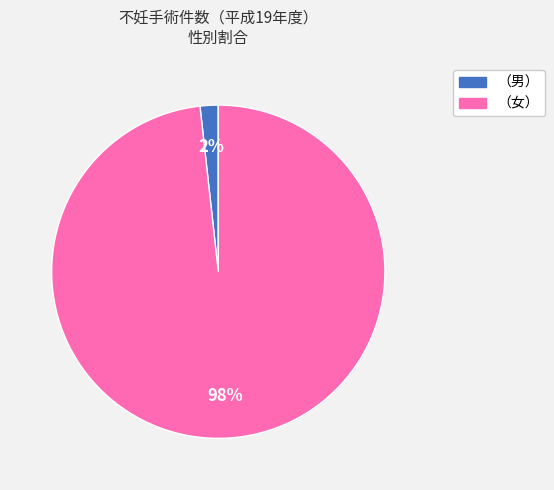

Is there any slice that represents more than half of the pie?

Yes